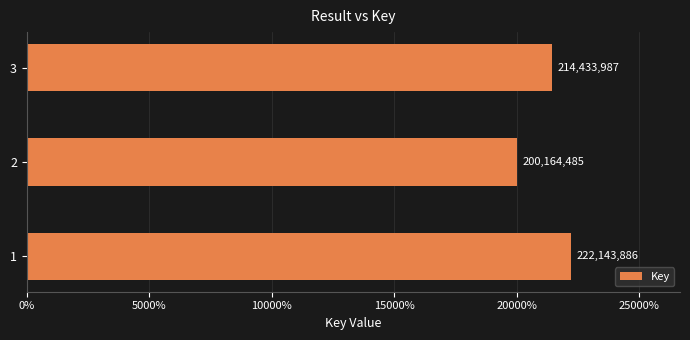

What is the sum of all values?

636742358